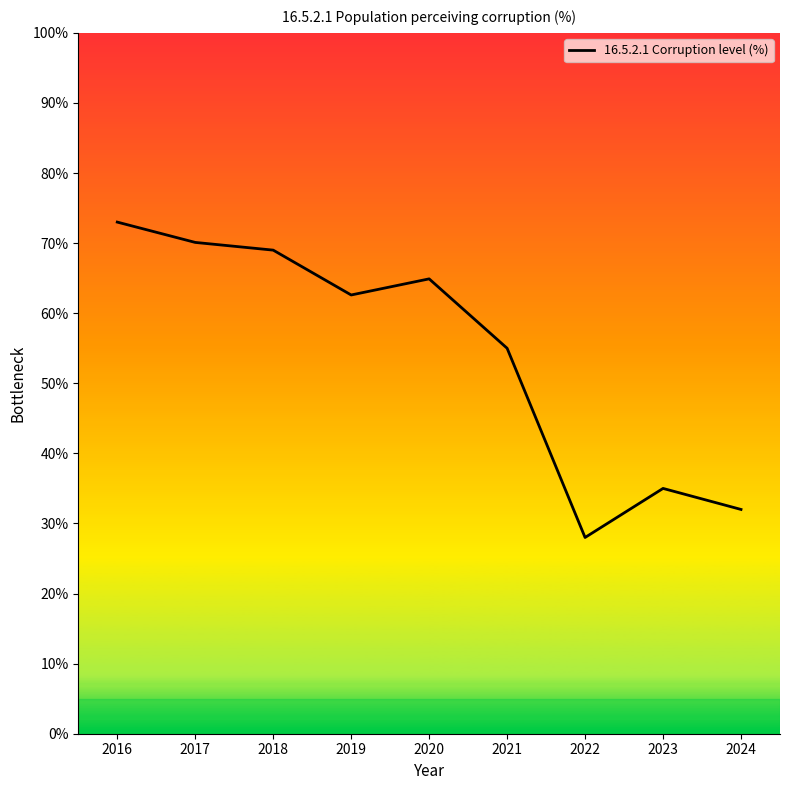

Does the chart have visible grid lines?

No